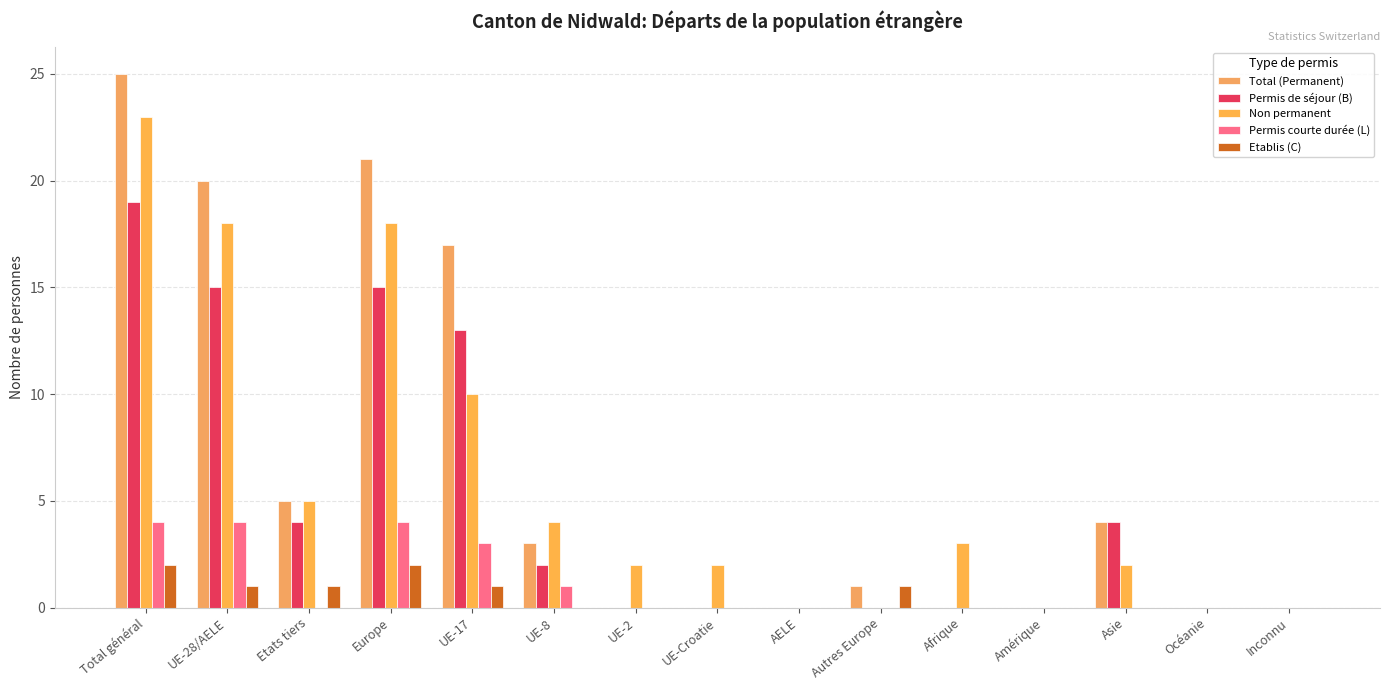

Is it true that Permis de séjour (B) equals -12 at Amérique?

False